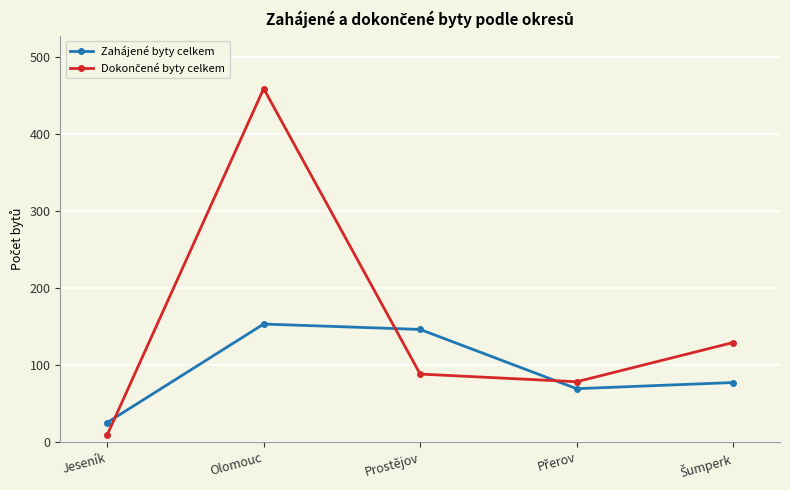

Which series changed the most between Jeseník and Prostějov?

Zahájené byty celkem